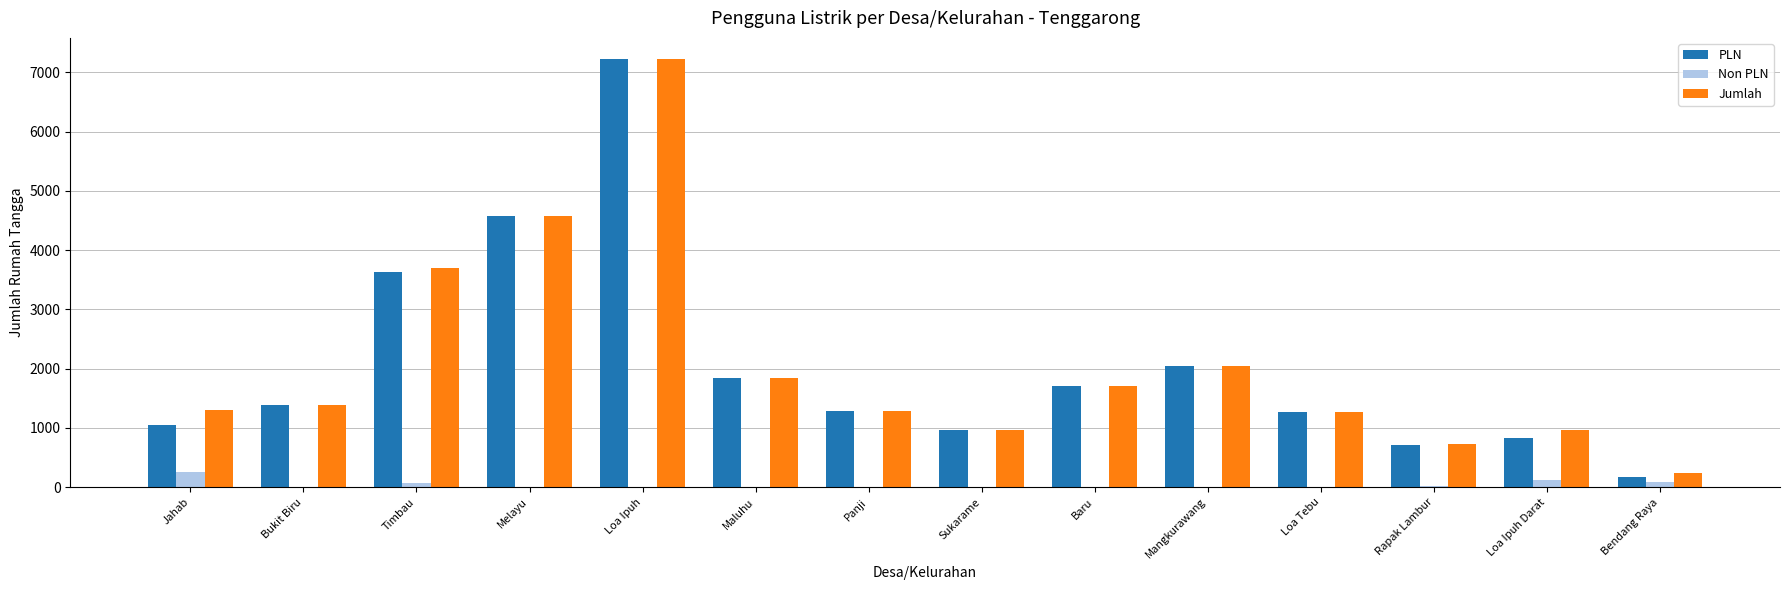

The value of PLN at Maluhu is 2633. True or false?

False